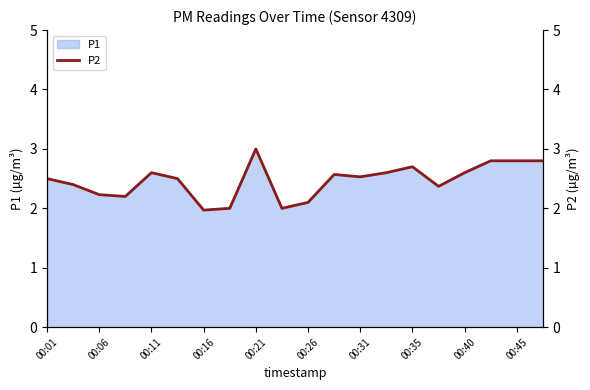

At which label does P1 reach its peak?

00:21